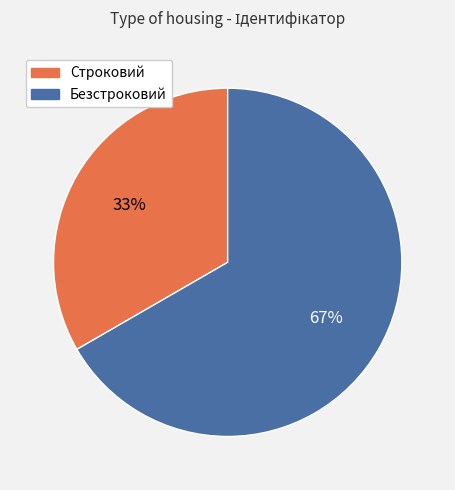

The Строковий slice represents 46% of the pie. True or false?

False